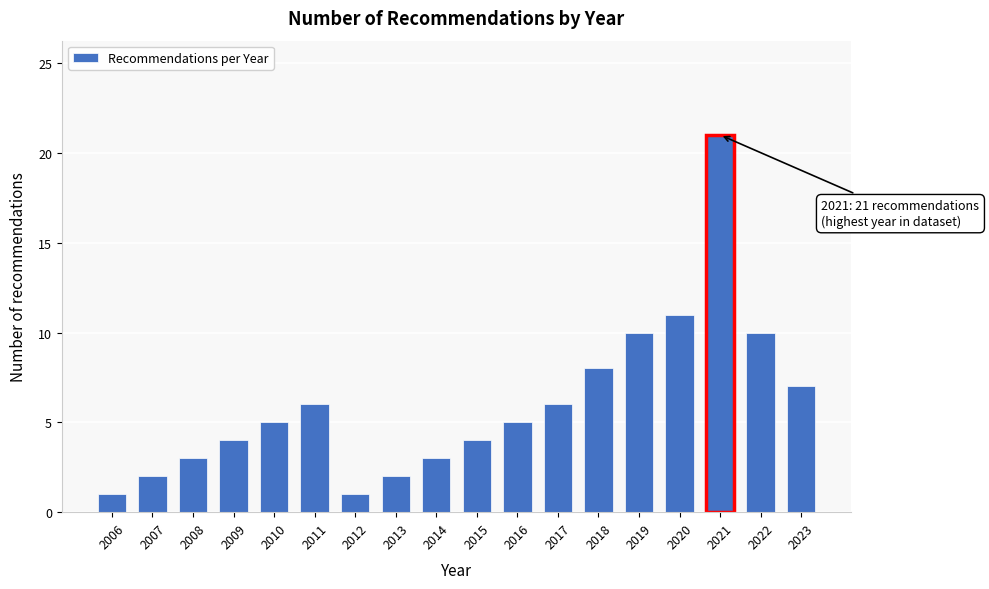

Reading left to right, what are all the values shown in this chart?

2006=1	2007=2	2008=3	2009=4	2010=5	2011=6	2012=1	2013=2	2014=3	2015=4	2016=5	2017=6	2018=8	2019=10	2020=11	2021=21	2022=10	2023=7